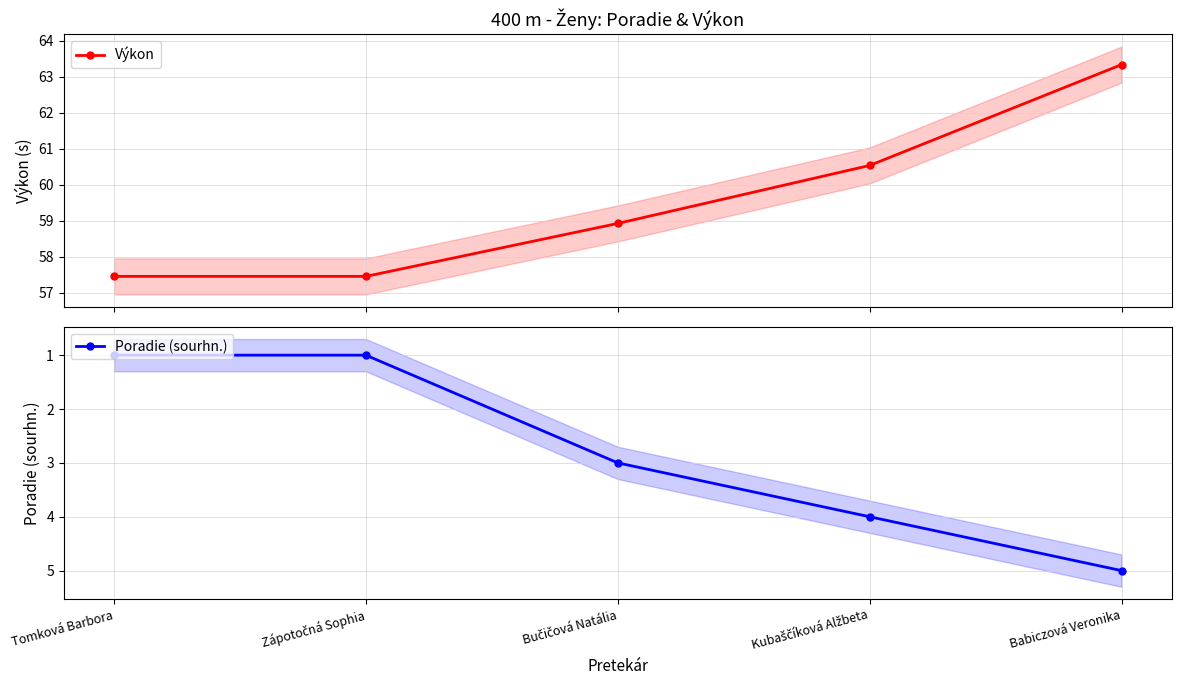

Which series changed the most between Zápotočná Sophia and Bučičová Natália?

Poradie (sourhn.)